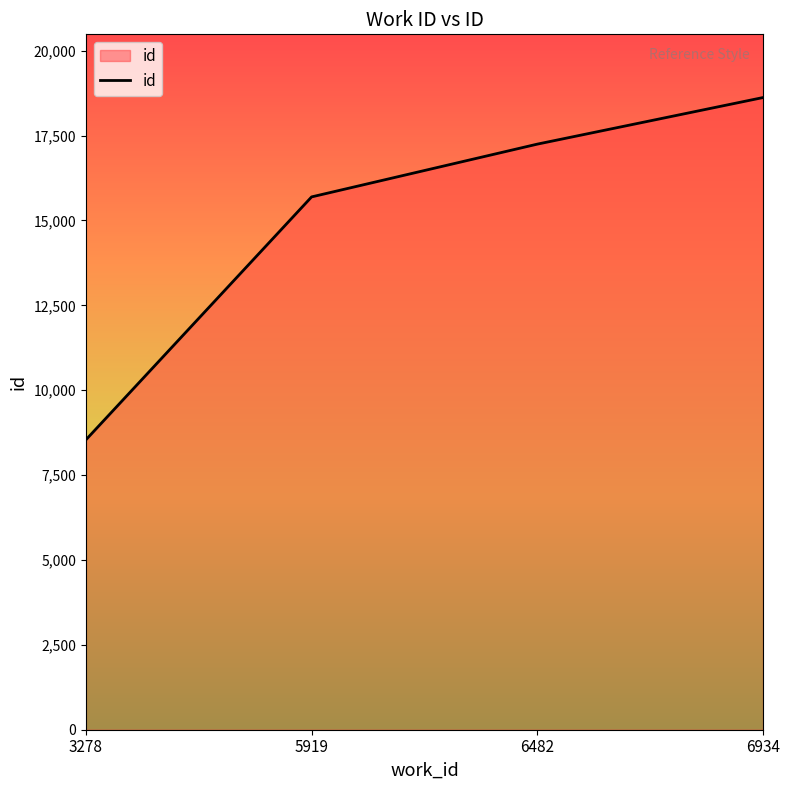

True or false: the data shows 8539 at 3278.

True